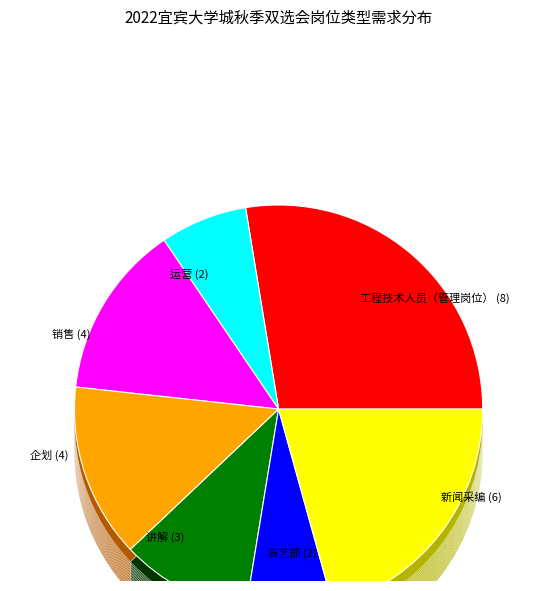

How much of the chart is everything except 销售?

86.2%